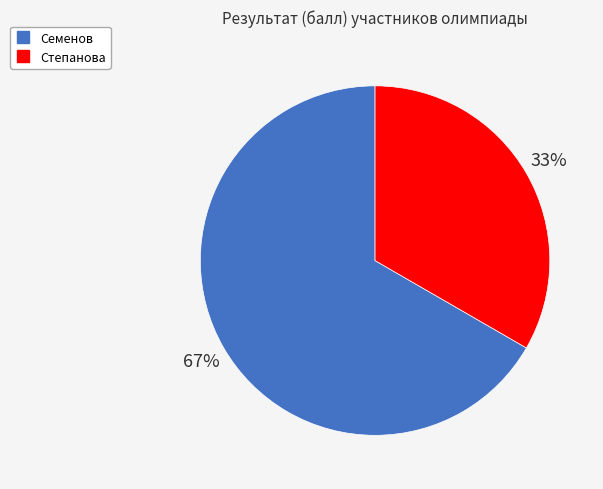

Rank the categories by value from lowest to highest.

Степанова, Семенов